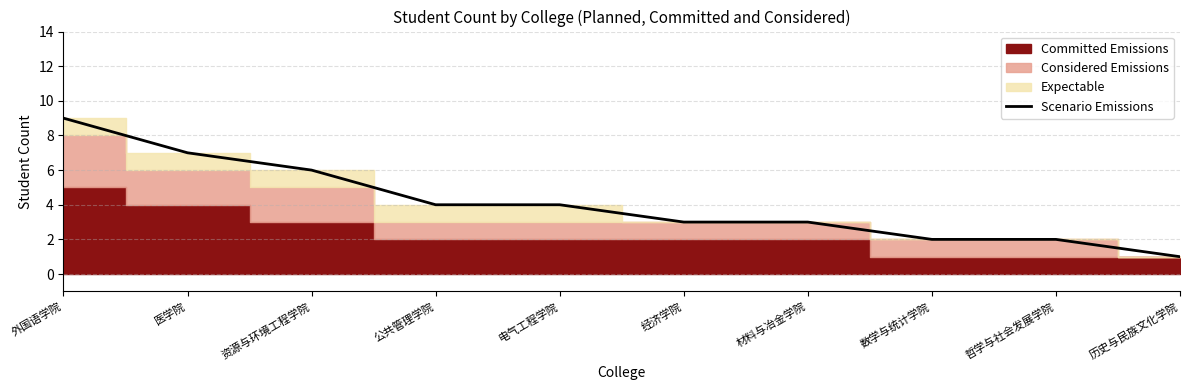

What is the label of the 1st point from the left?

外国语学院